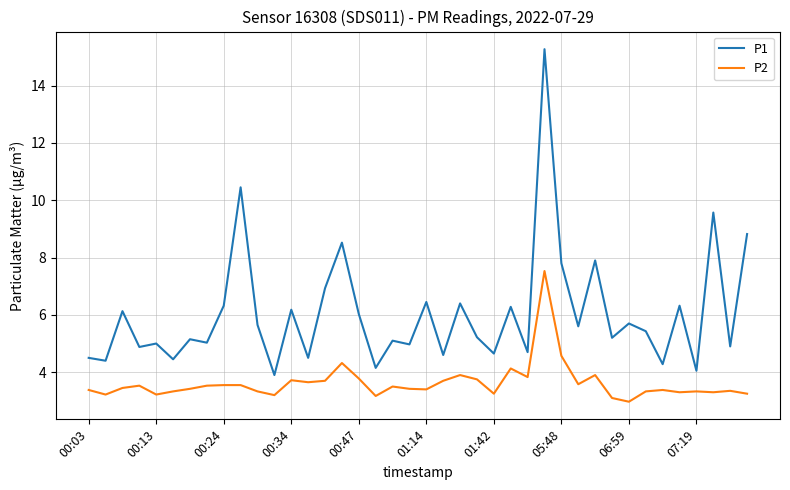

True or false: P2 and P1 cross at least once.

False